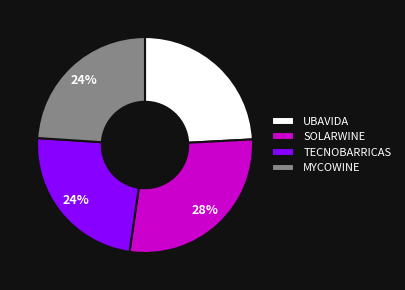

What percentage is the UBAVIDA slice, to the nearest percent?

24%